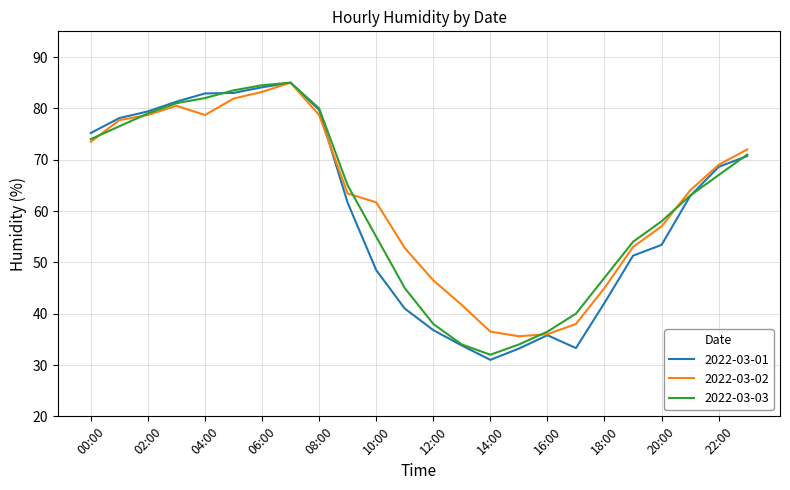

Which series has the largest total across all categories?

2022-03-02